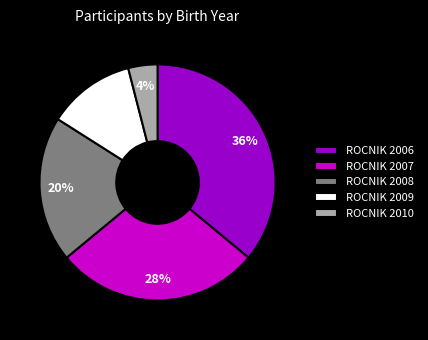

What percentage is the ROCNIK 2009 slice, to the nearest percent?

12%